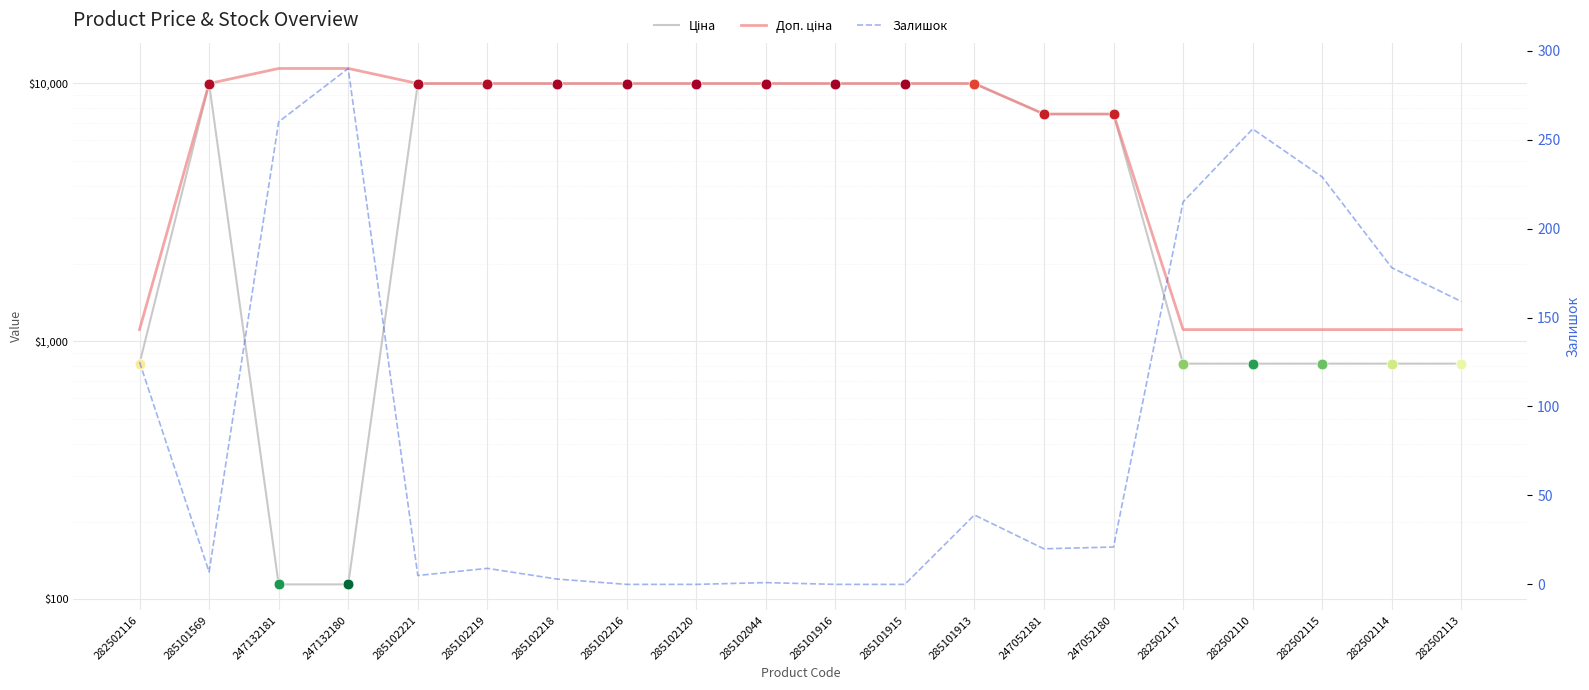

Which series has the largest Y range (max minus min)?

Доп. ціна